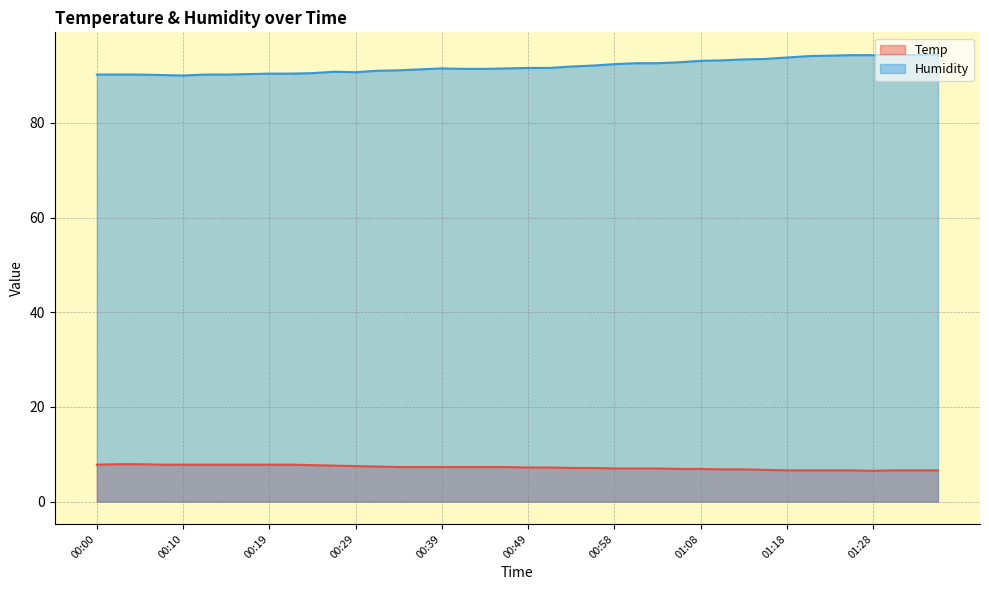

Which series has the largest range (max minus min)?

Humidity